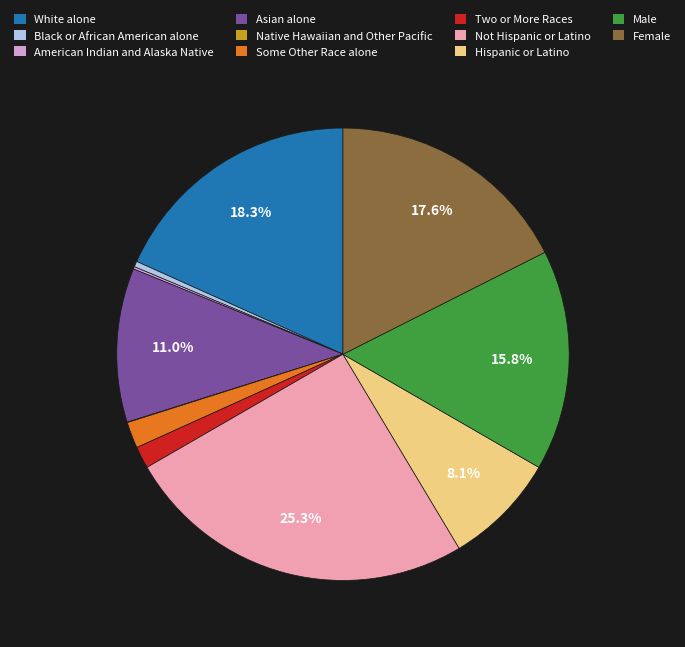

What is the largest slice in the pie chart?

Not Hispanic or Latino